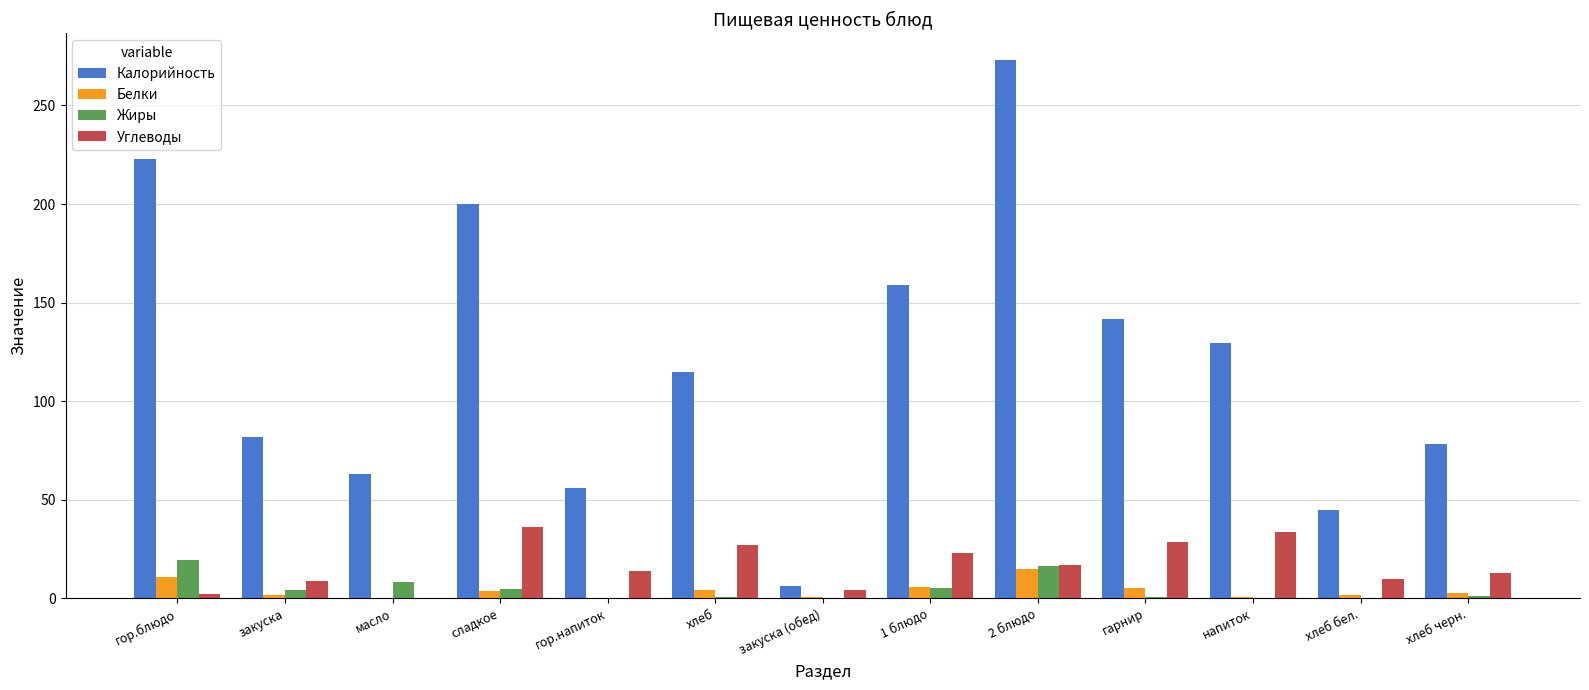

What is the total value across all series at гарнир?

176.5